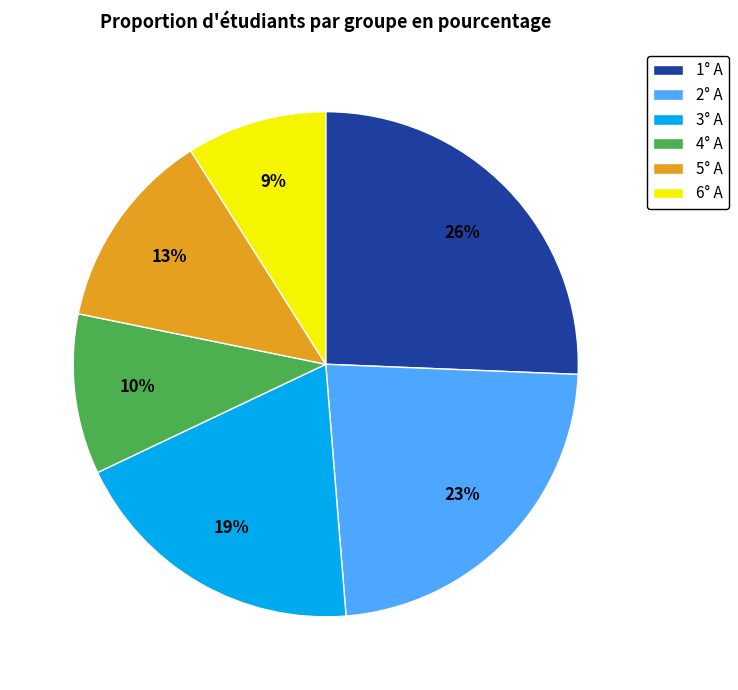

Which slice is the smallest?

6° A